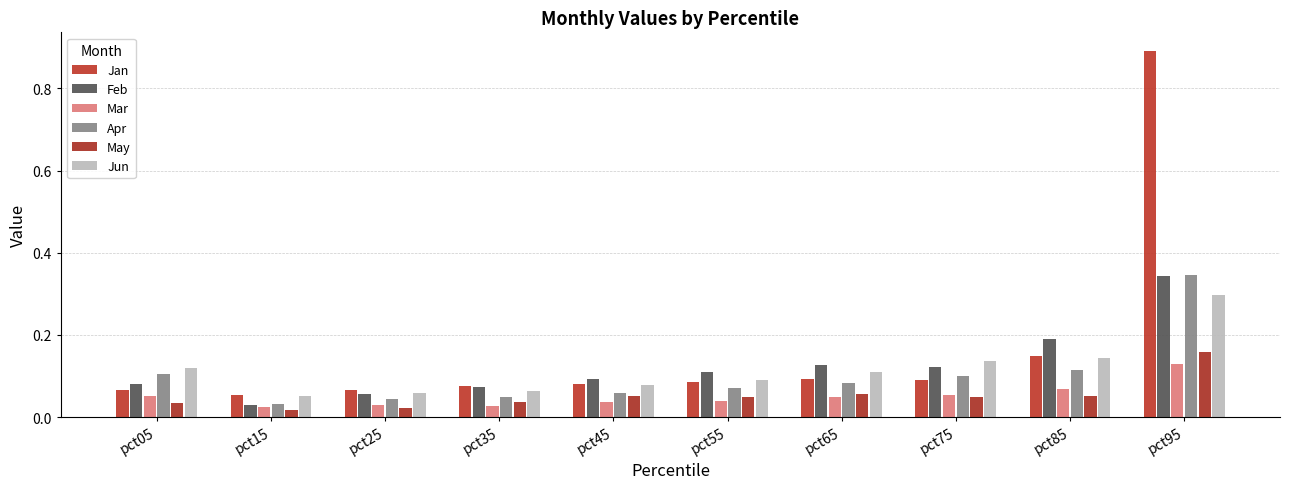

At how many categories does at least one series exceed 0?

10